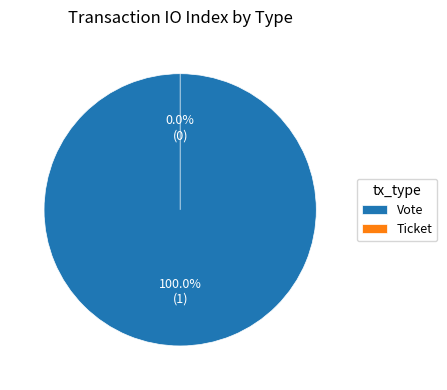

The Vote slice represents 88% of the pie. True or false?

False